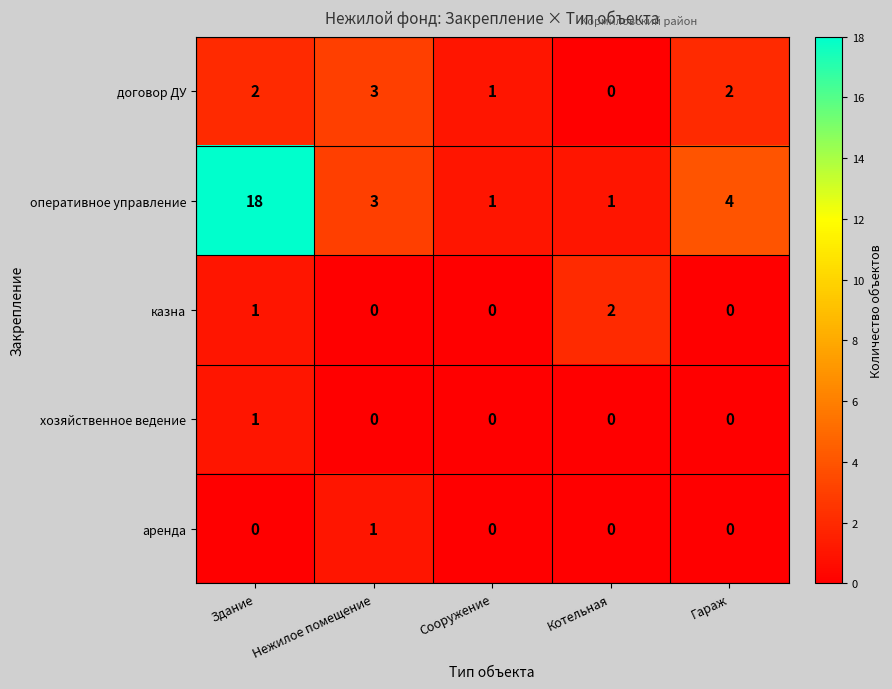

Reading left to right, list all the values displayed in this chart.

договор ДУ: 2	3	1	0	2
оперативное управление: 18	3	1	1	4
казна: 1	0	0	2	0
хозяйственное ведение: 1	0	0	0	0
аренда: 0	1	0	0	0